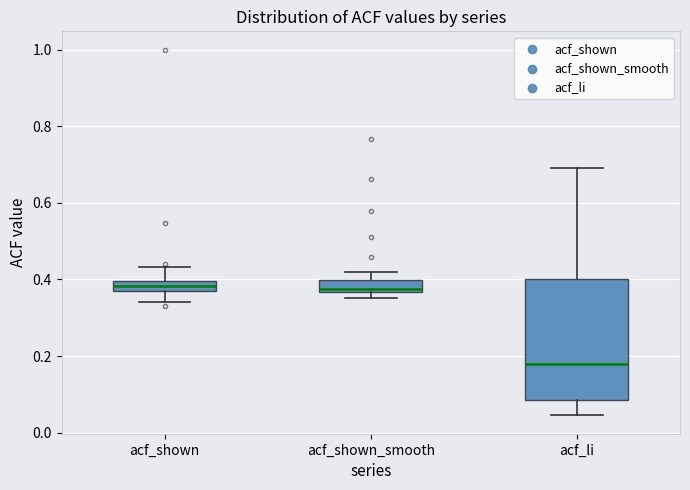

Which box's median line is the lowest?

acf_li